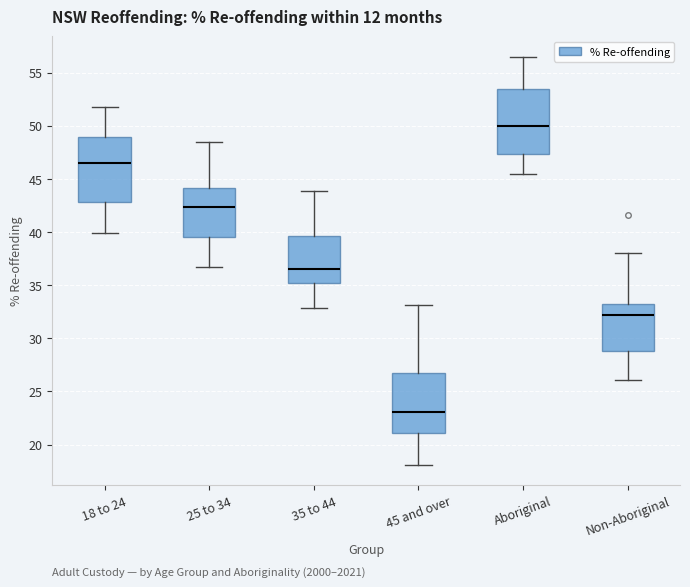

Where is the lower edge of the box for 18 to 24 on the y-axis? The values are not printed on the chart, so give them approximately, as read against the axis.

43.0